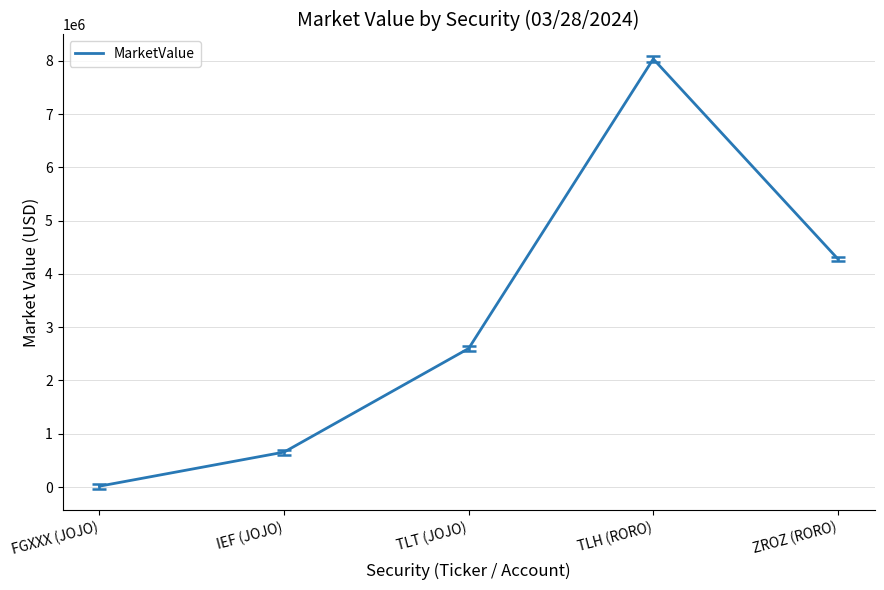

What is the average value?

3117470.4